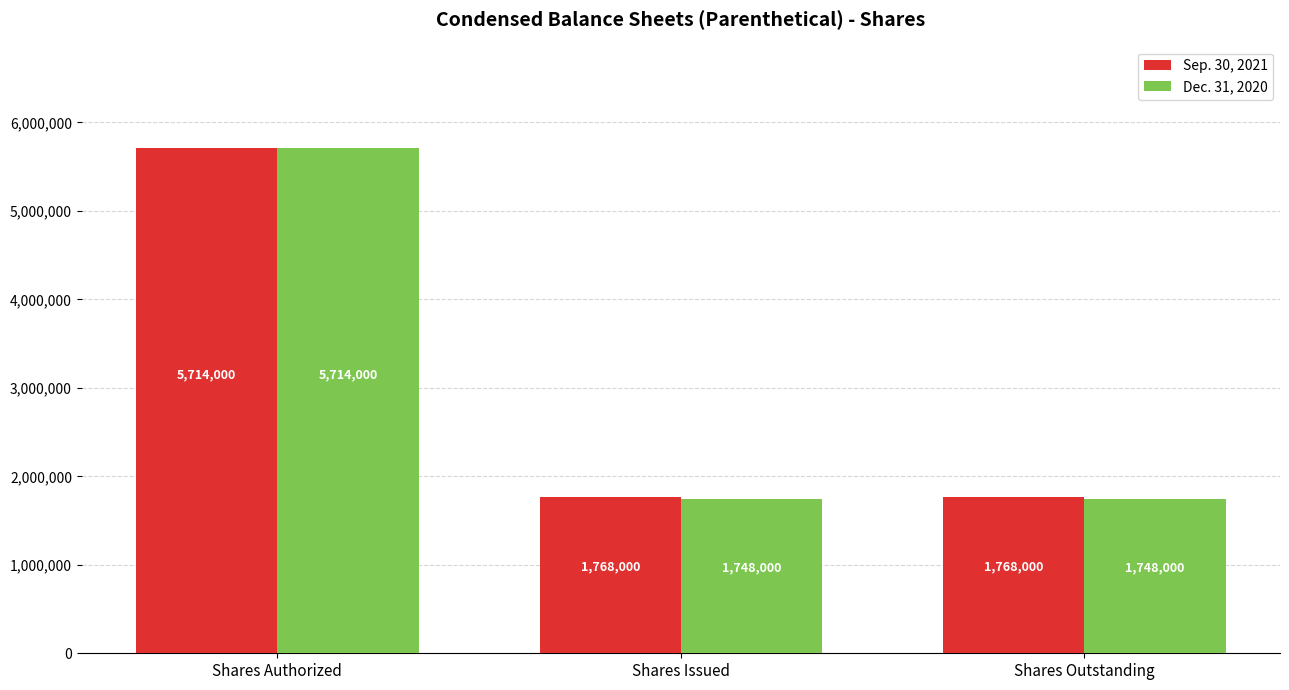

What is the value of the Dec. 31, 2020 bar at the 1st from the left?

5714000